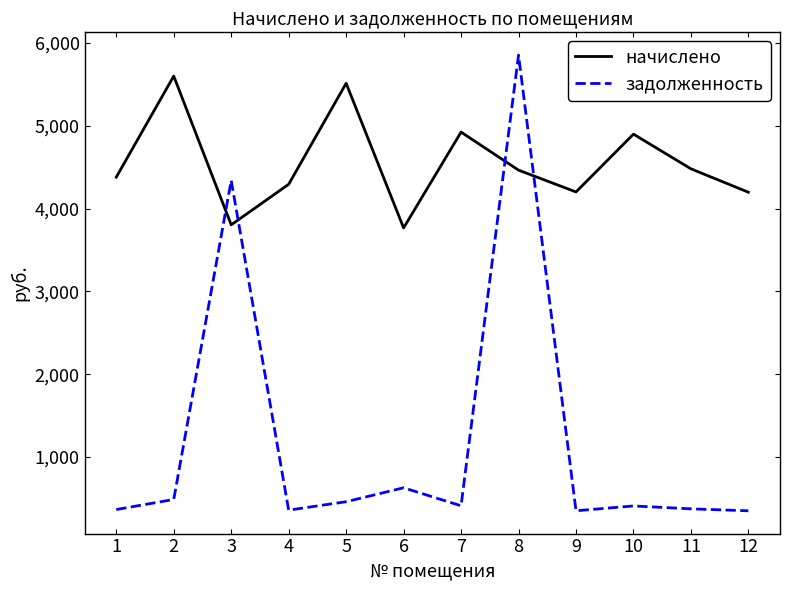

How many values in the начислено series exceed 4465?

6